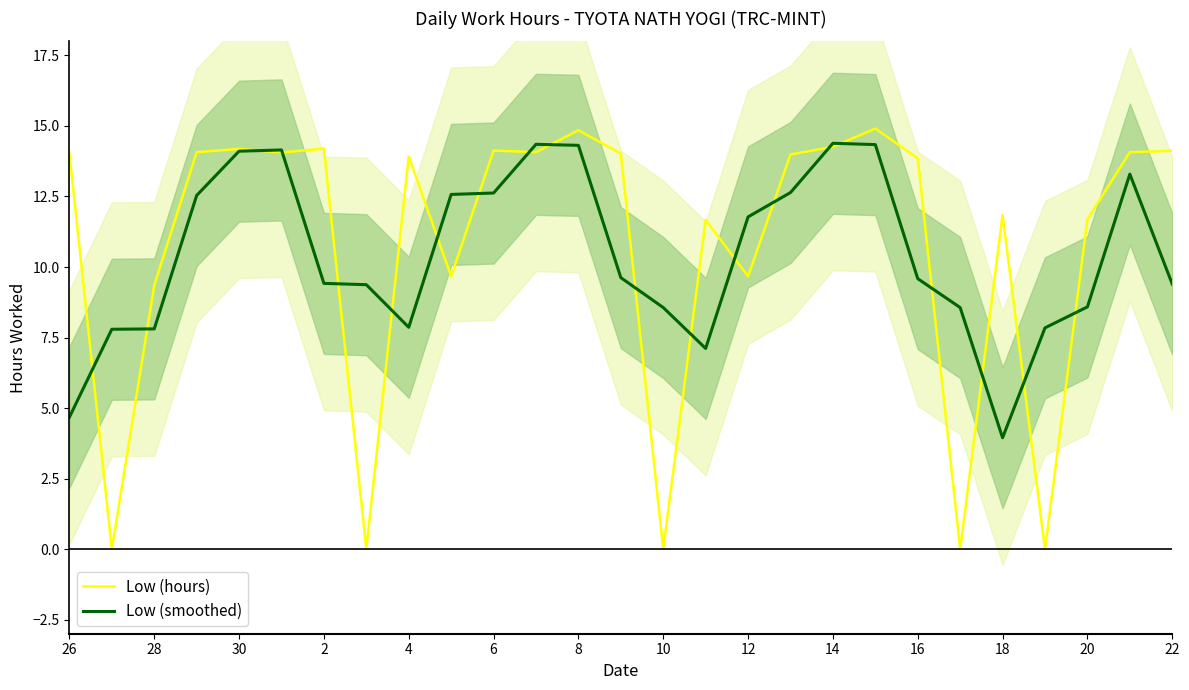

Reading left to right, what are all the values shown in this chart?

Low (hours): 14.0	0.0	9.3	14.1	14.2	14.1	14.2	0.0	13.9	9.7	14.1	14.1	14.8	14.0	0.0	11.7	9.7	14.0	14.3	14.9	13.8	0.0	11.8	0.0	11.7	14.1	14.1
Low (smoothed): 4.7	7.8	7.8	12.5	14.1	14.1	9.4	9.4	7.9	12.6	12.6	14.3	14.3	9.6	8.6	7.1	11.8	12.6	14.4	14.3	9.6	8.6	3.9	7.8	8.6	13.3	9.4